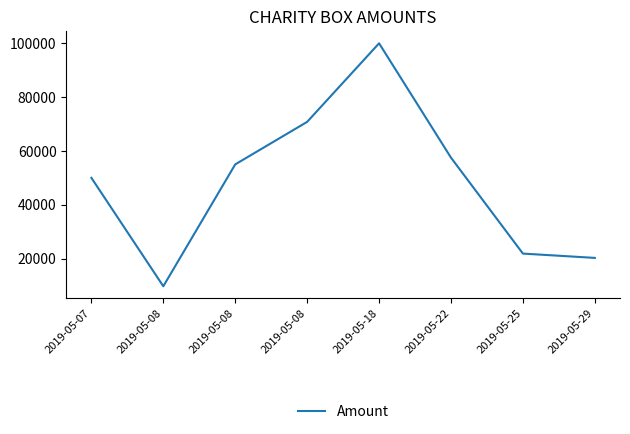

Does the chart have visible grid lines?

No